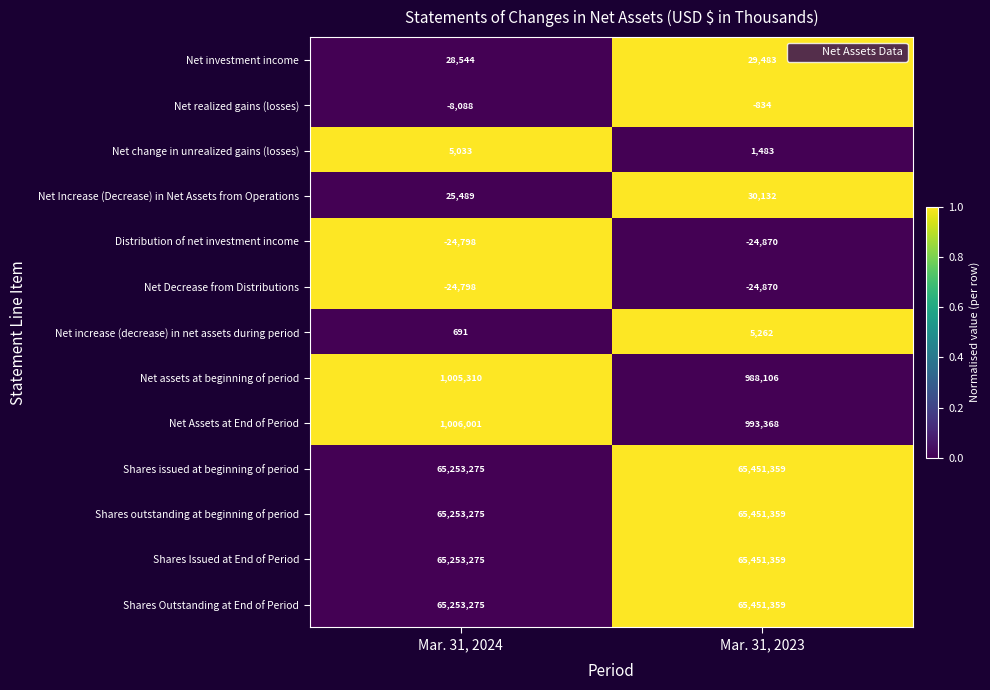

What is the total value across all series at Mar. 31, 2023?

263802696